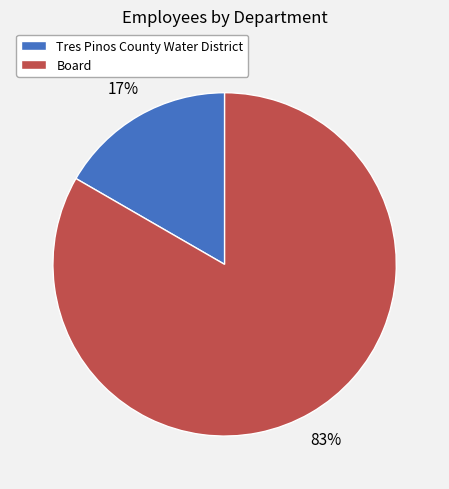

What percentage is the Board slice, to the nearest percent?

83%